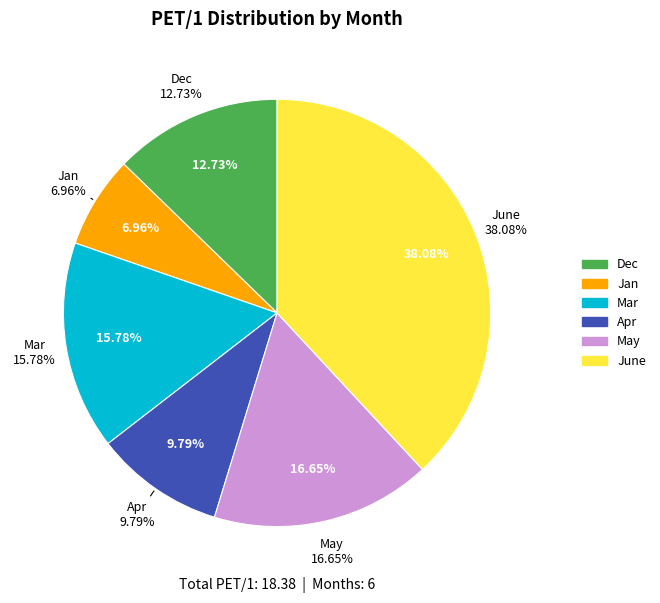

What is the change in value from Jan to May?

+1.8